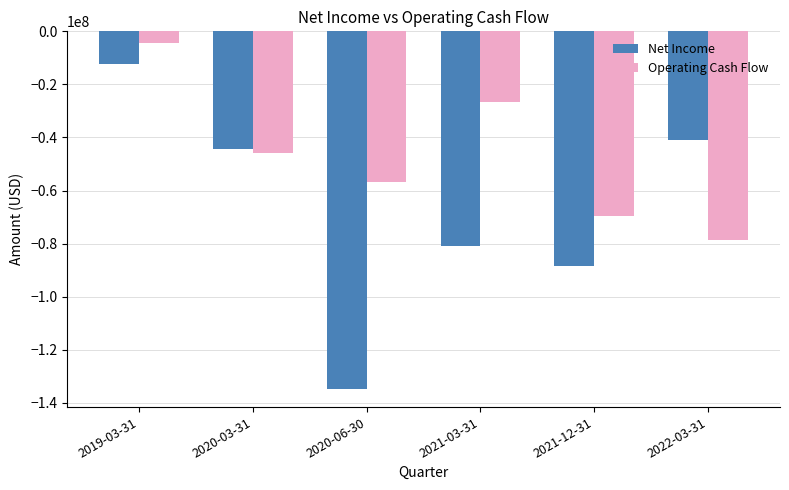

Which series has the largest total across all categories?

Operating Cash Flow